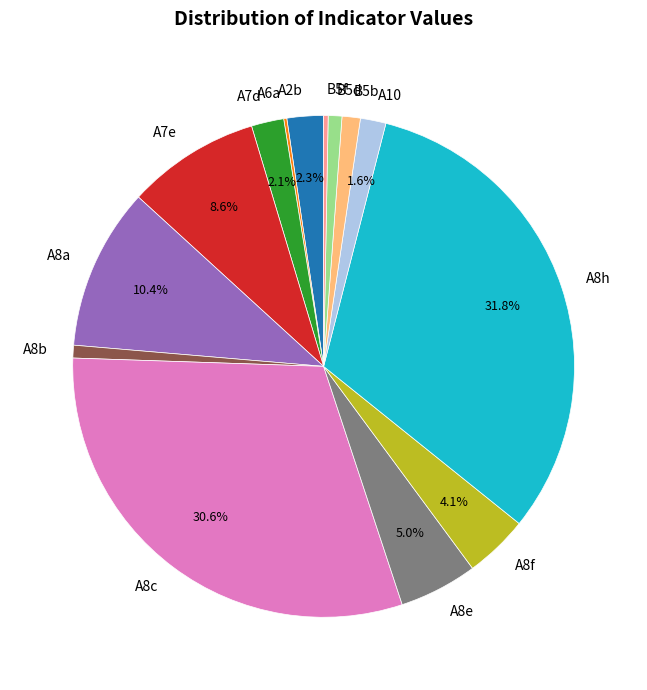

Is there any slice that represents more than half of the pie?

No